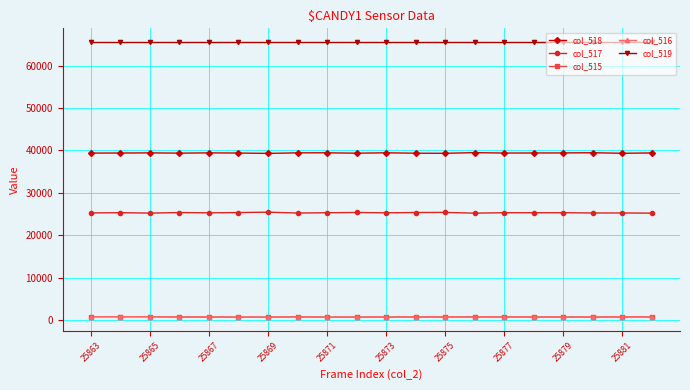

True or false: col_518 and col_516 cross at least once.

False